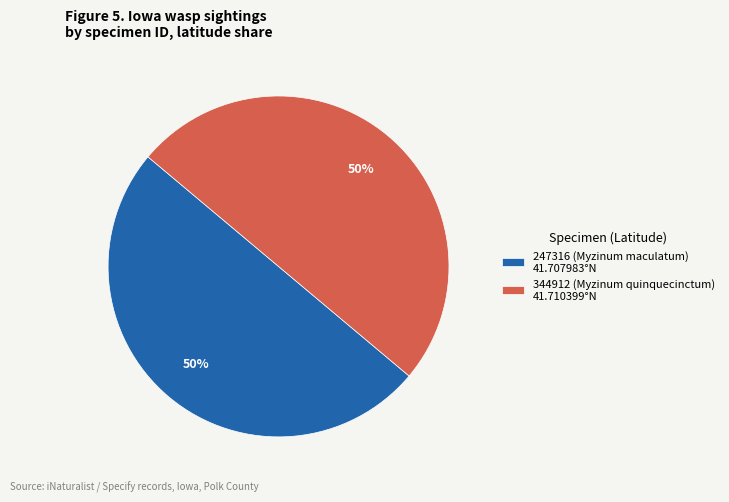

What is the ratio of the value at 247316 (Myzinum maculatum) 41.707983°N to the value at 344912 (Myzinum quinquecinctum) 41.710399°N?

1.0